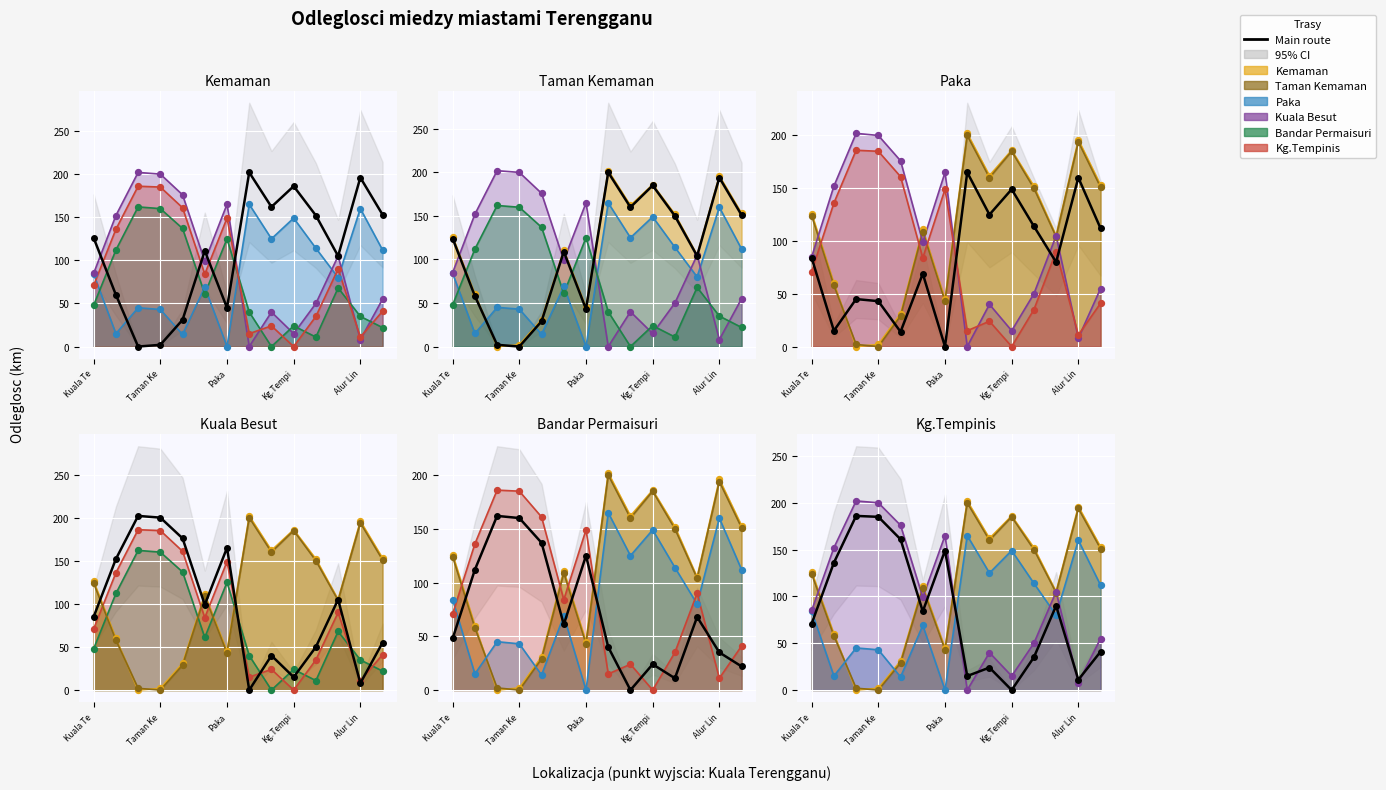

What are all the series names shown in the legend?

Kemaman, Taman Kemaman, Paka, Kuala Besut, Bandar Permaisuri, Kg.Tempinis